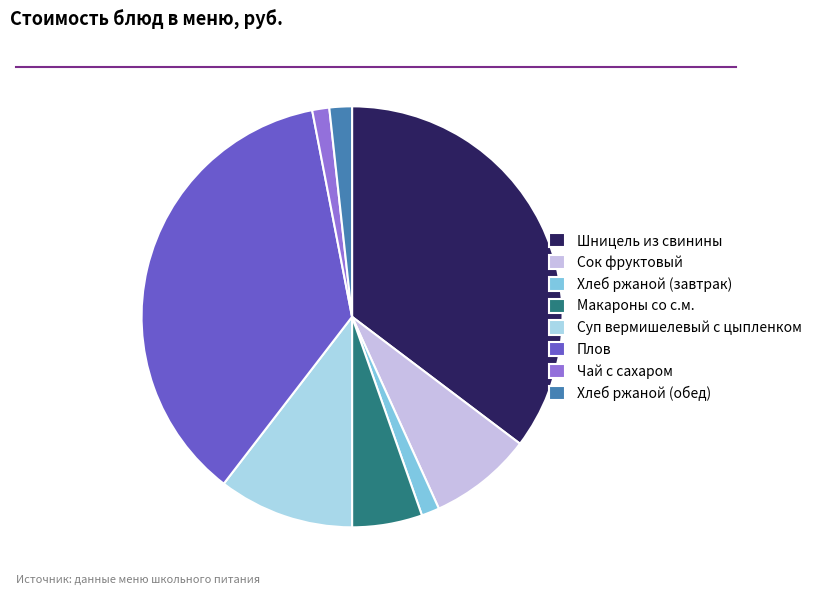

Count the number of slices in the pie.

8